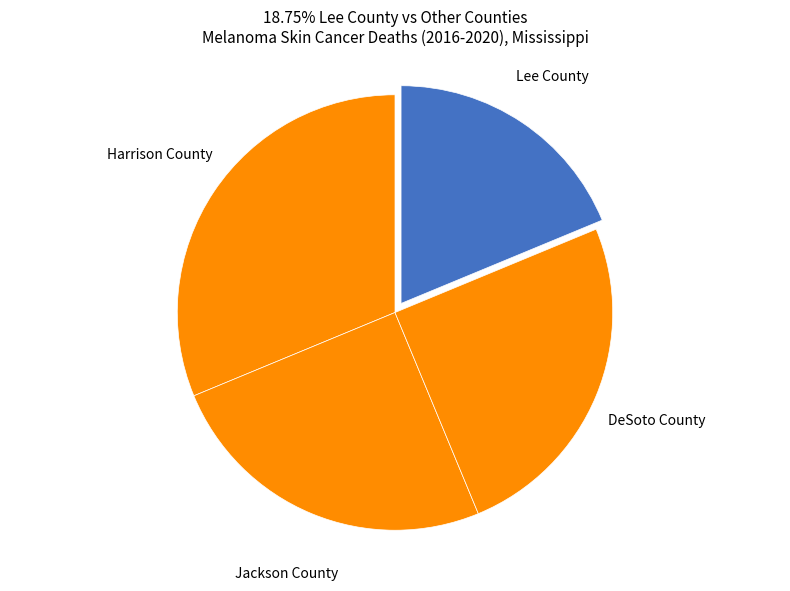

How many slices are in this pie chart?

4